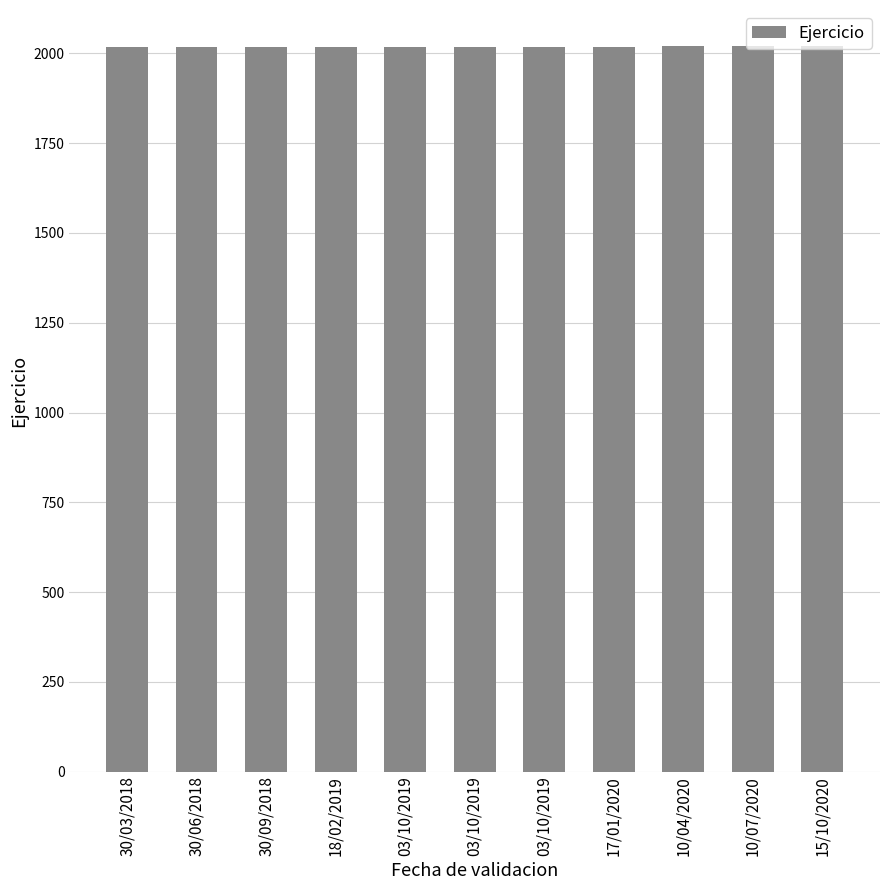

What is the label of the 3rd bar from the right?

10/04/2020